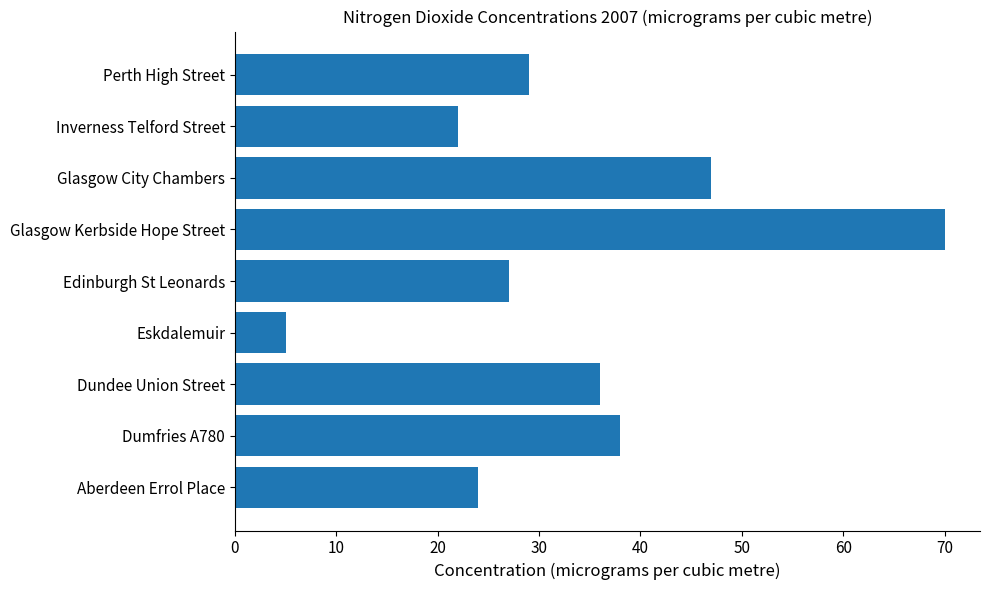

What is the approximate value at Aberdeen Errol Place?

24